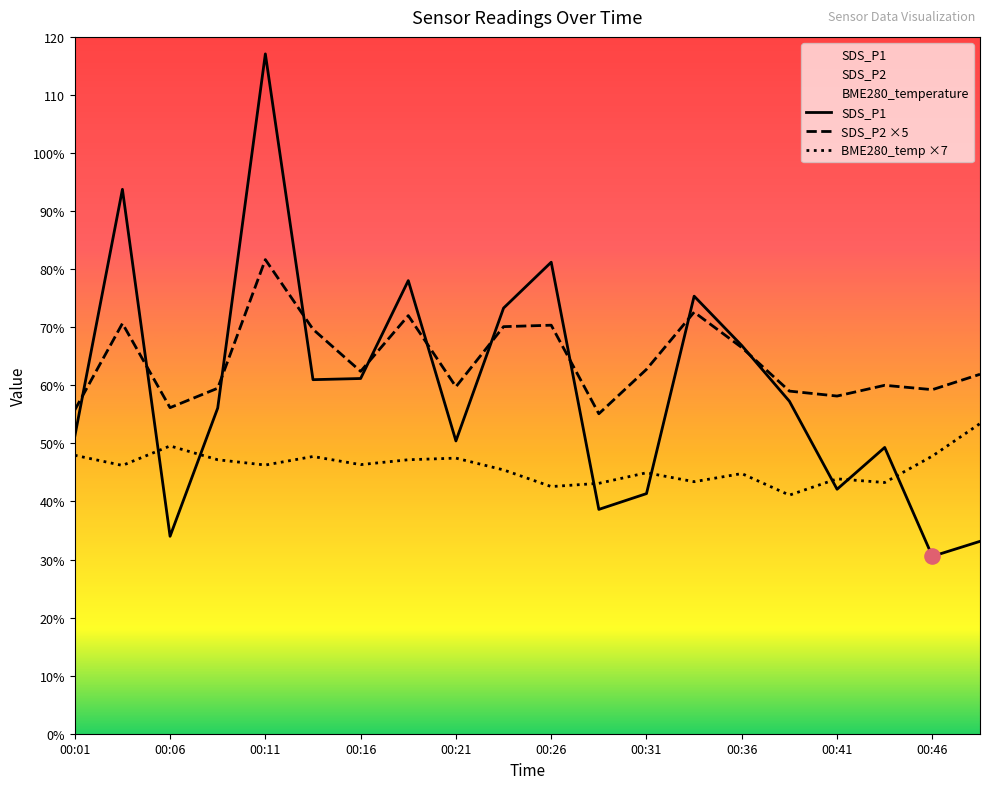

Which series has the widest spread of Y values?

SDS_P1